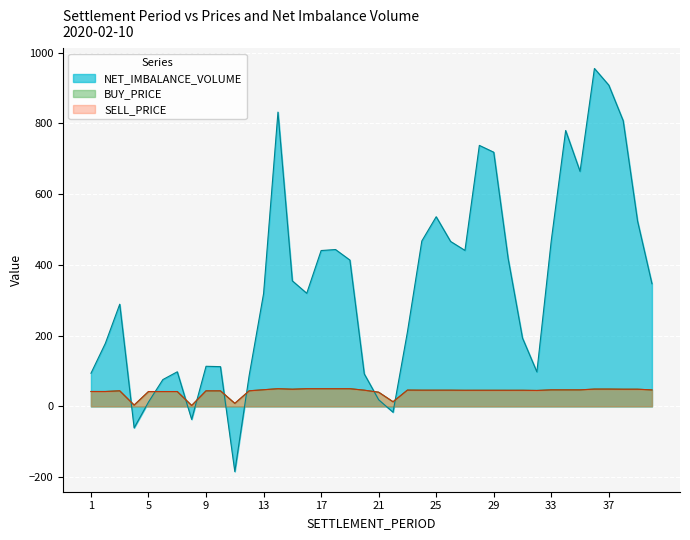

True or false: BUY_PRICE has a value of 49.9 at 16.

True